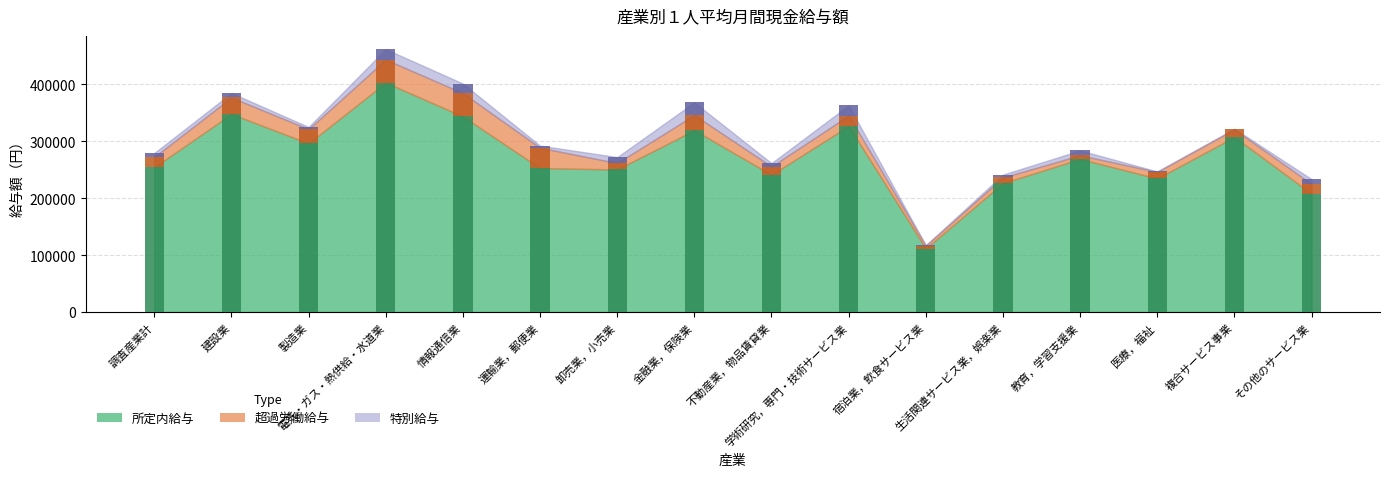

What is the value of the 特別給与 bar at the 12th from the left?

4985